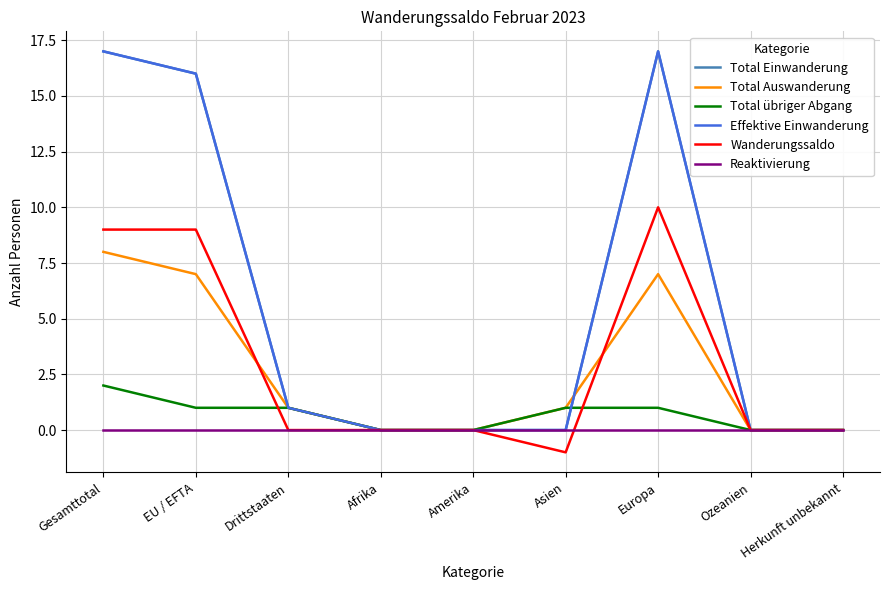

How many lines are shown in the chart?

6